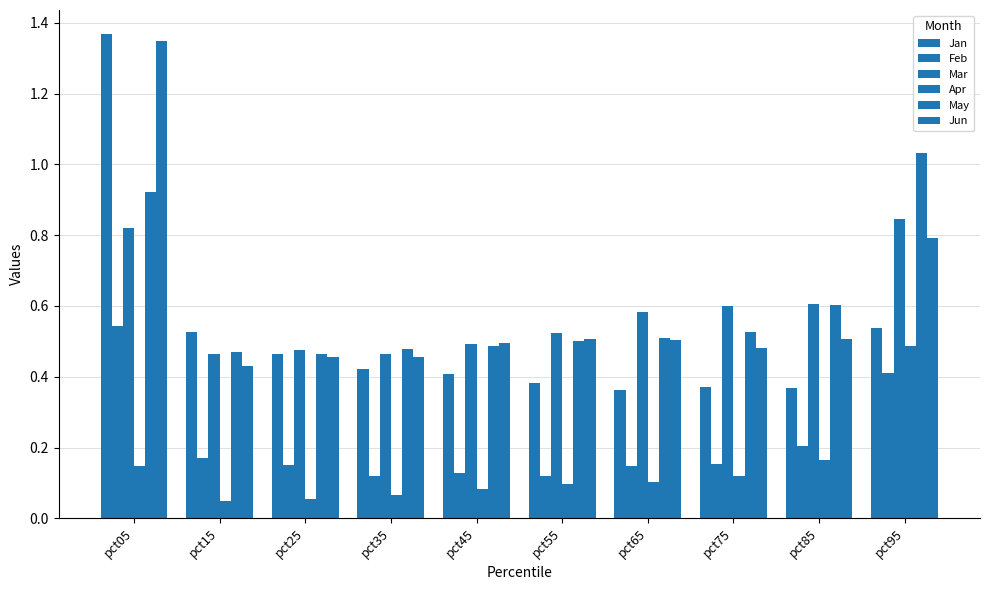

What is the minimum value for May?

0.5